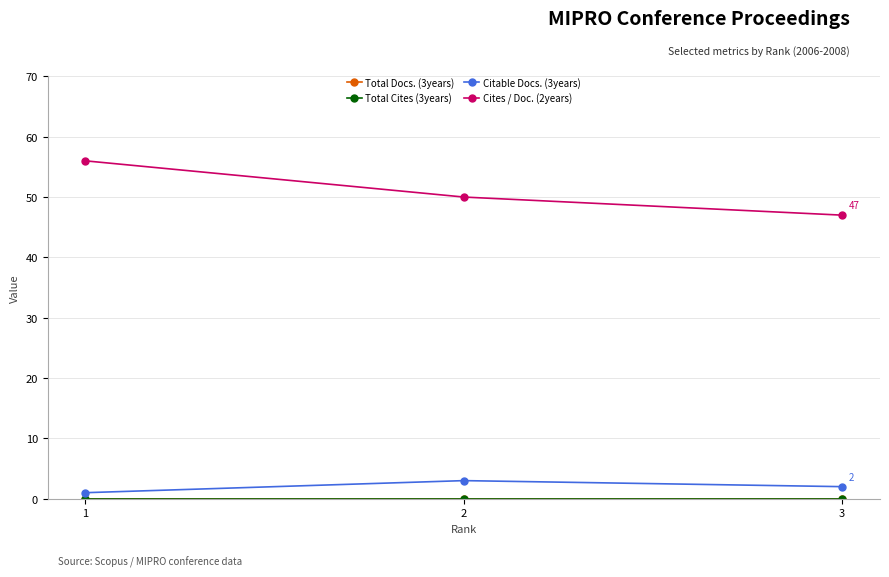

Reading left to right, what are all the values shown in this chart?

Total Docs. (3years): 0	0	0
Total Cites (3years): 0	0	0
Citable Docs. (3years): 1	3	2
Cites / Doc. (2years): 56	50	47